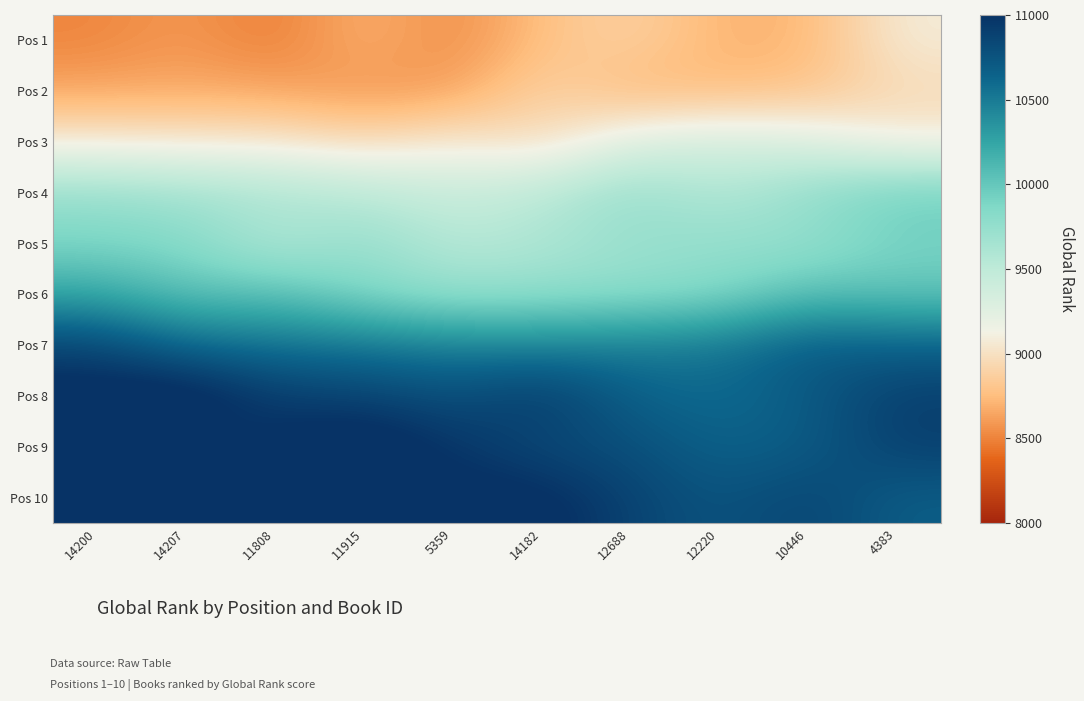

Reading right to left, transcribe all the data shown in this chart.

Pos 1: 4383=9080.5	10446=8709.9	12220=8700.6	12688=8898.0	14182=8770.9	5359=8526.5	11915=8714.3	11808=8463.8	14207=8600.4	14200=8510.2
Pos 2: 4383=8948.0	10446=8787.5	12220=8749.7	12688=8712.4	14182=8908.9	5359=8610.7	11915=8576.4	11808=8645.2	14207=8663.2	14200=8647.2
Pos 3: 4383=9088.0	10446=9284.3	12220=9352.7	12688=9285.0	14182=8947.1	5359=9074.7	11915=8956.7	11808=9045.7	14207=9051.7	14200=9070.4
Pos 4: 4383=9950.3	10446=9771.6	12220=9561.8	12688=9749.1	14182=9533.2	5359=9429.1	11915=9535.8	11808=9616.1	14207=9674.1	14200=9729.2
Pos 5: 4383=9912.9	10446=9733.1	12220=9762.0	12688=9718.9	14182=9597.5	5359=9535.4	11915=9756.8	11808=9562.8	14207=9846.3	14200=9887.6
Pos 6: 4383=10020.1	10446=10070.5	12220=9843.7	12688=9795.7	14182=9781.7	5359=9749.0	11915=9867.0	11808=10076.2	14207=10038.6	14200=10242.5
Pos 7: 4383=10657.2	10446=10715.8	12220=10528.4	12688=10494.3	14182=10447.4	5359=10469.8	11915=10530.6	11808=10551.3	14207=10599.3	14200=10870.2
Pos 8: 4383=10914.0	10446=10706.3	12220=10591.6	12688=10658.8	14182=10956.5	5359=10783.9	11915=10882.6	11808=10917.8	14207=11191.9	14200=11086.7
Pos 9: 4383=10900.9	10446=10696.5	12220=10647.6	12688=10796.4	14182=10820.5	5359=10971.7	11915=11167.0	11808=11023.7	14207=10858.2	14200=11204.7
Pos 10: 4383=10680.9	10446=10875.5	12220=10745.9	12688=10873.5	14182=11071.2	5359=11061.7	11915=10942.4	11808=11295.2	14207=11144.0	14200=11561.3